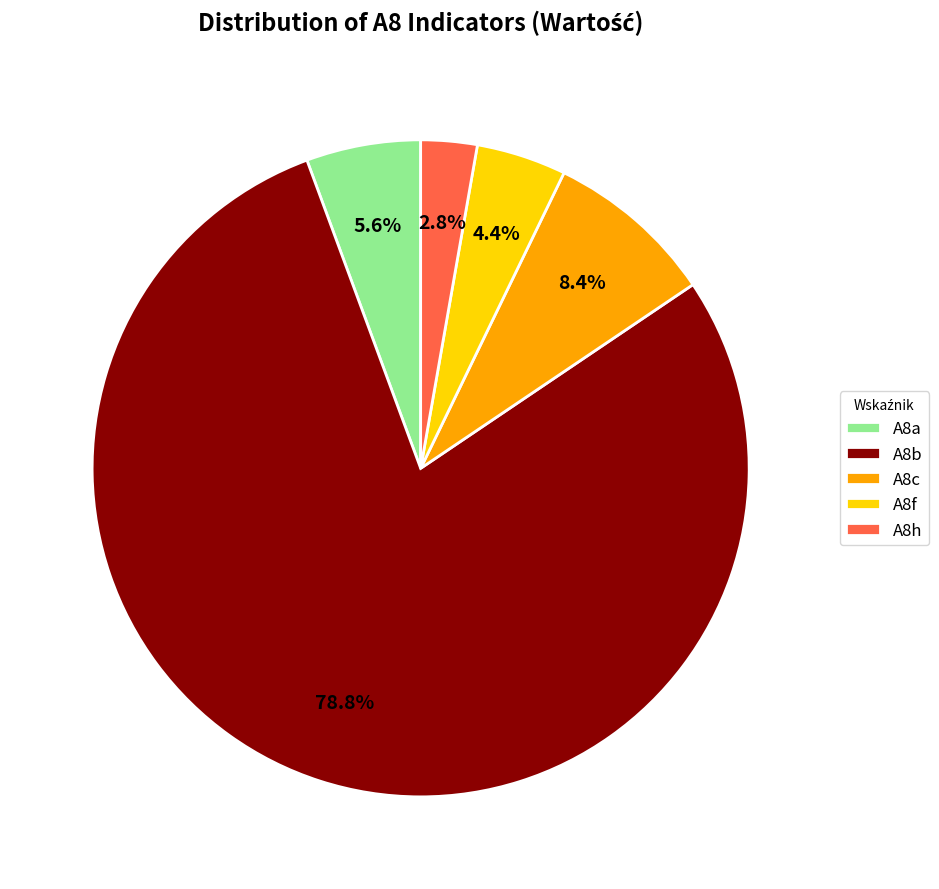

Do A8h and A8c together represent more than half of the pie?

No